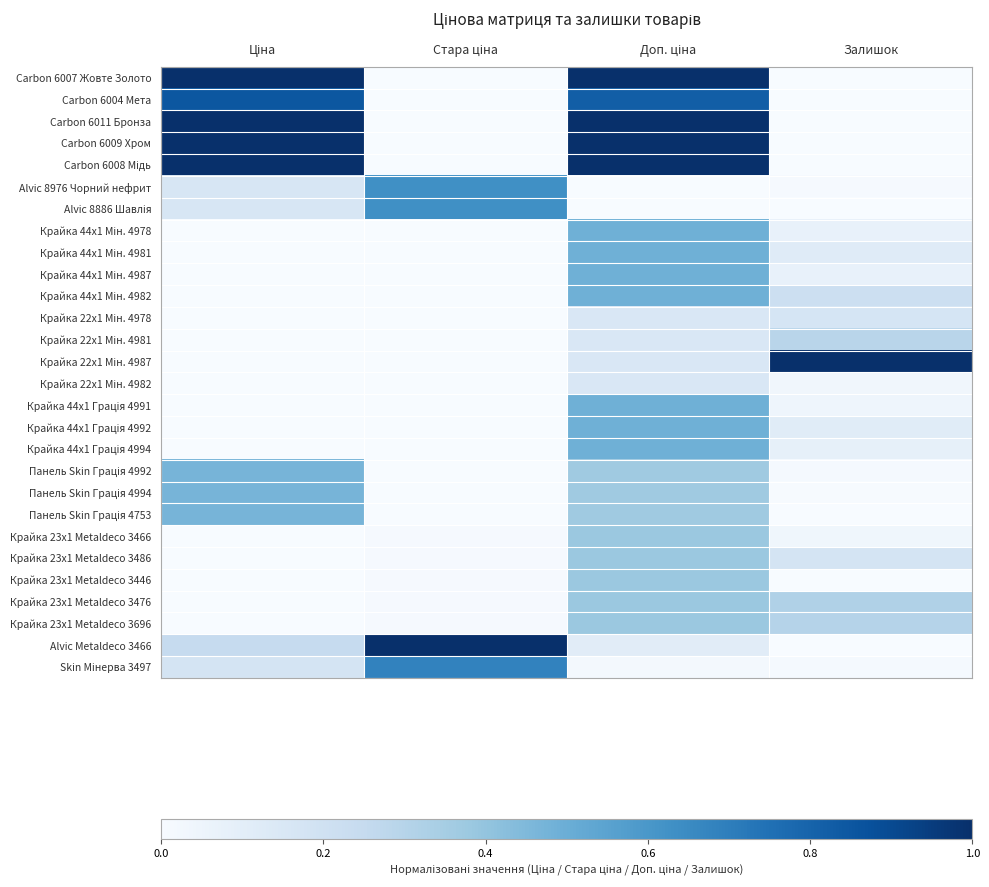

At which category is the sum across all series the highest?

Доп. ціна